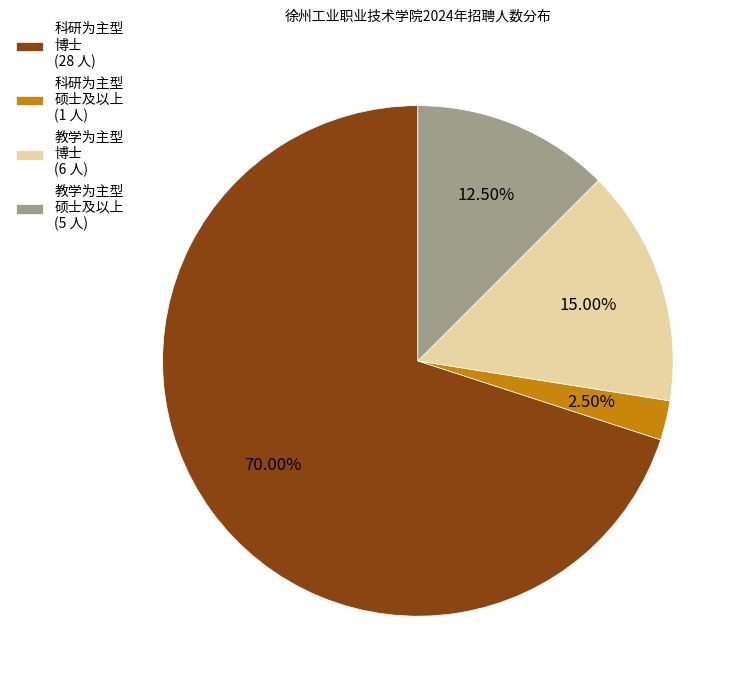

Count the number of slices in the pie.

4